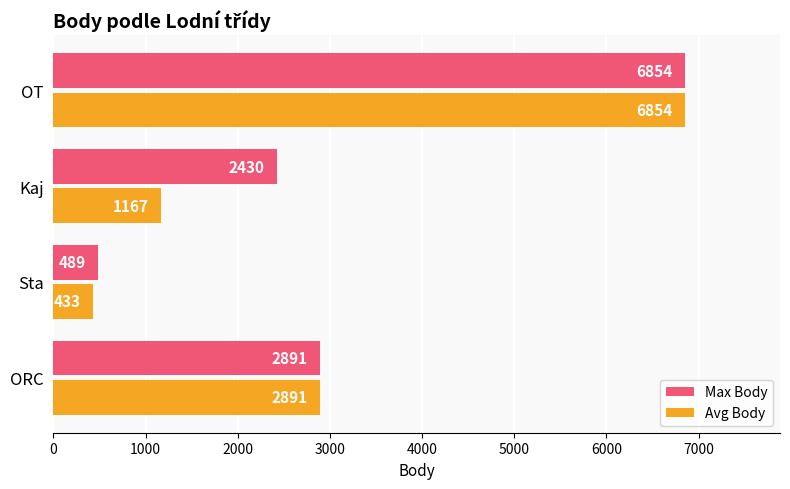

Which series has the largest total across all categories?

Max Body